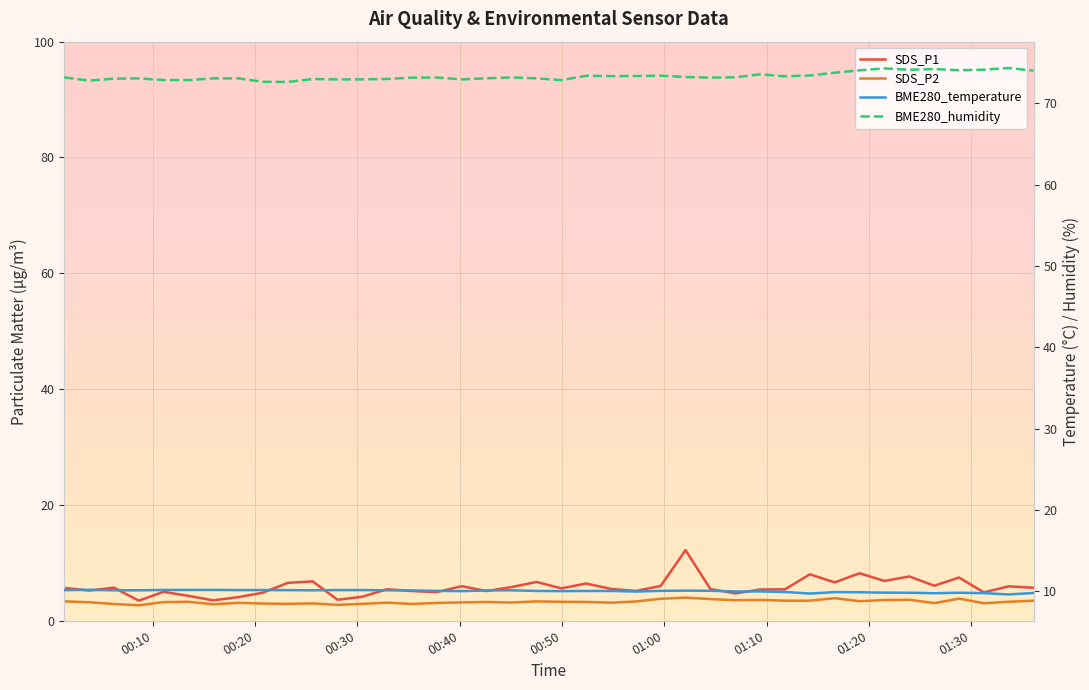

Which series has the widest spread of values?

SDS_P1